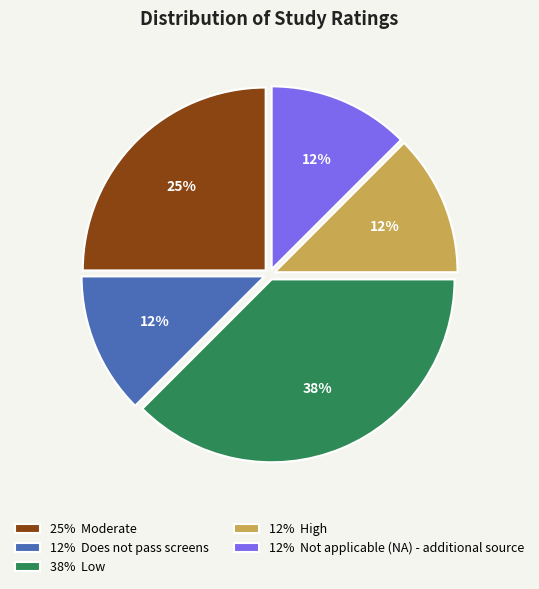

What is the ratio of the value at 12% Not applicable (NA) - additional source to the value at 12% Does not pass screens?

1.0